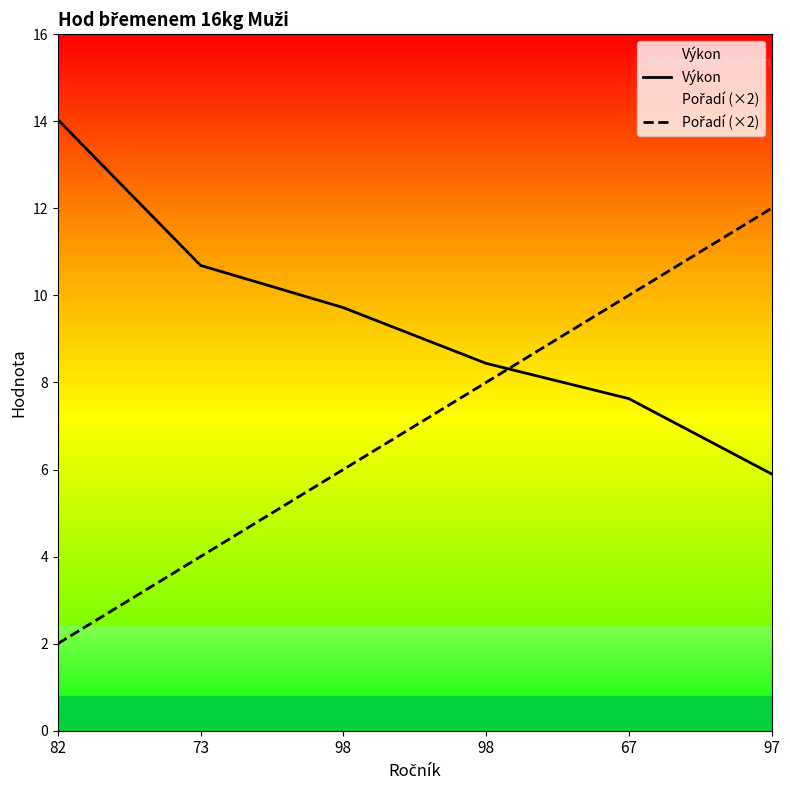

How many series are shown in this chart?

2